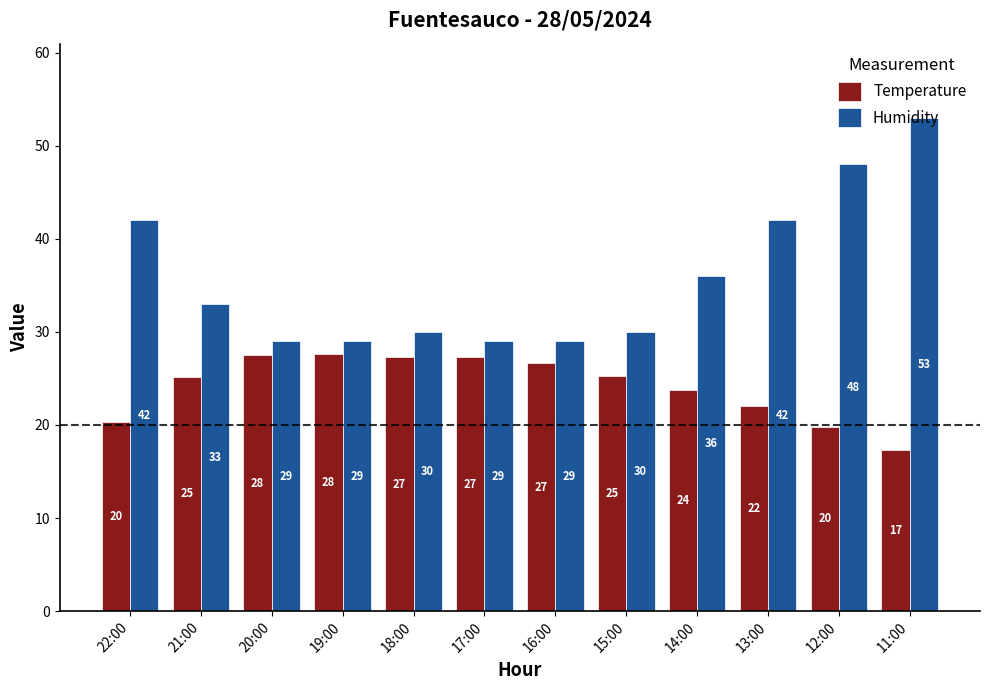

What is the difference between the second highest and minimum values in the Humidity series?

19.0